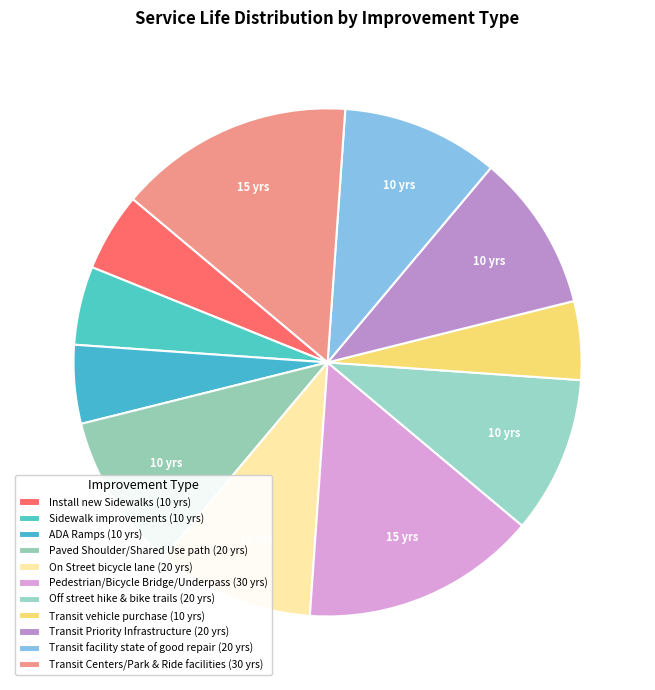

How many slices are in this pie chart?

11